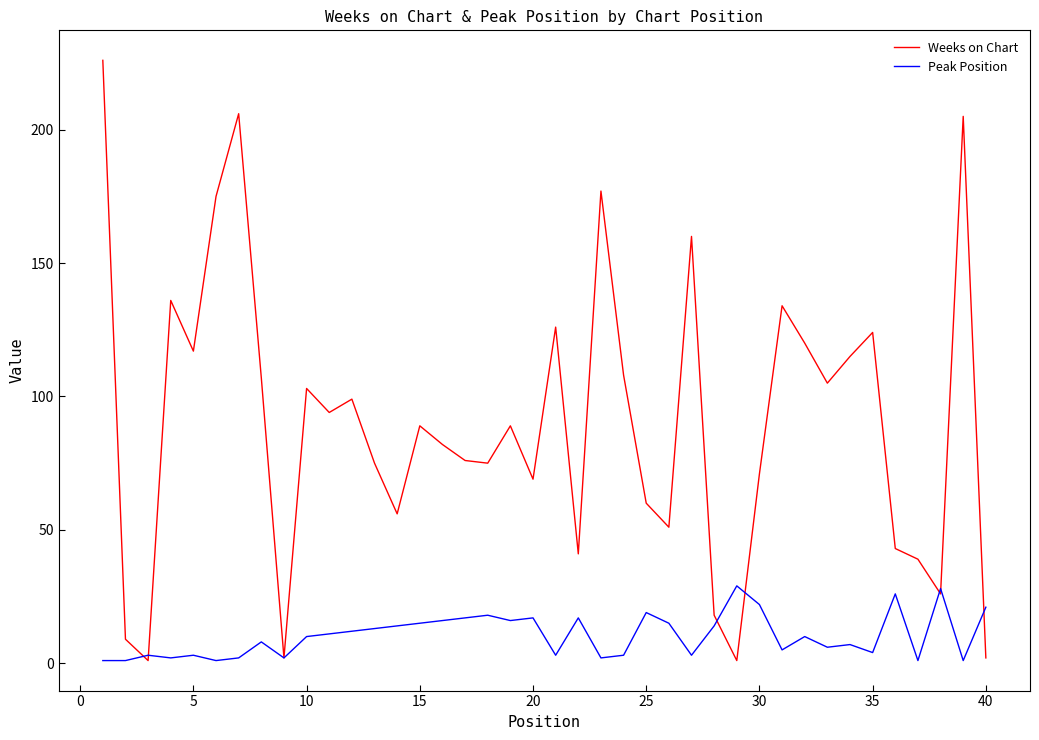

Rank the series by their average value, from highest to lowest.

Weeks on Chart, Peak Position